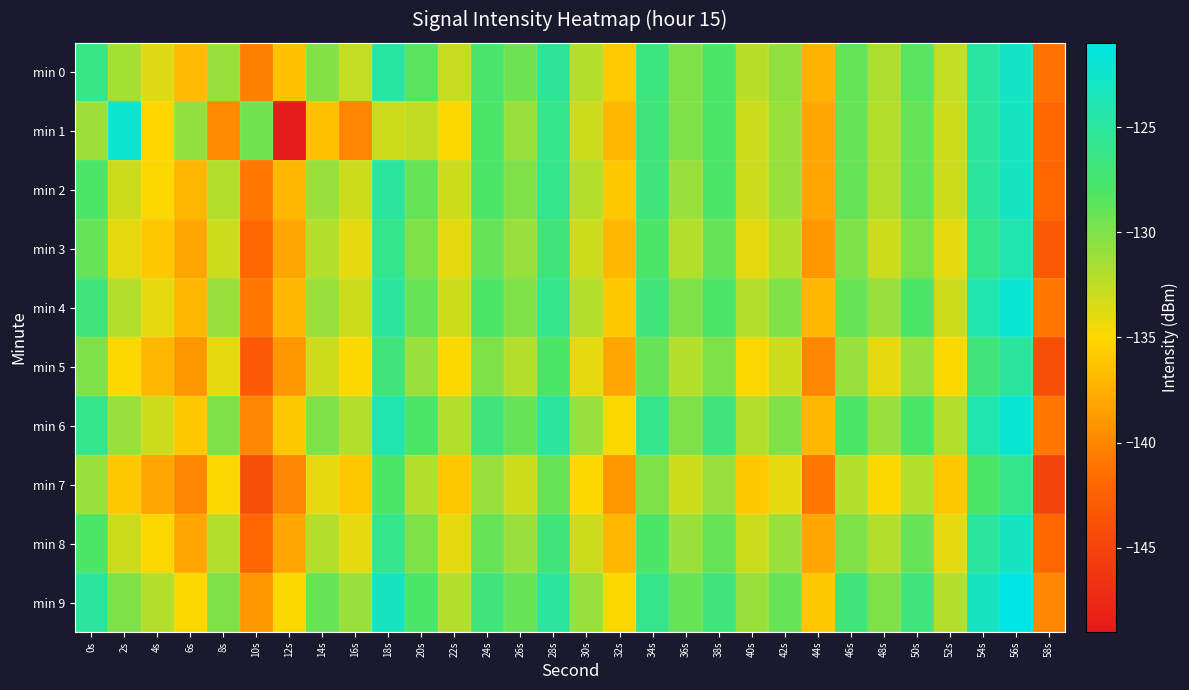

How many distinct data groups are displayed?

10